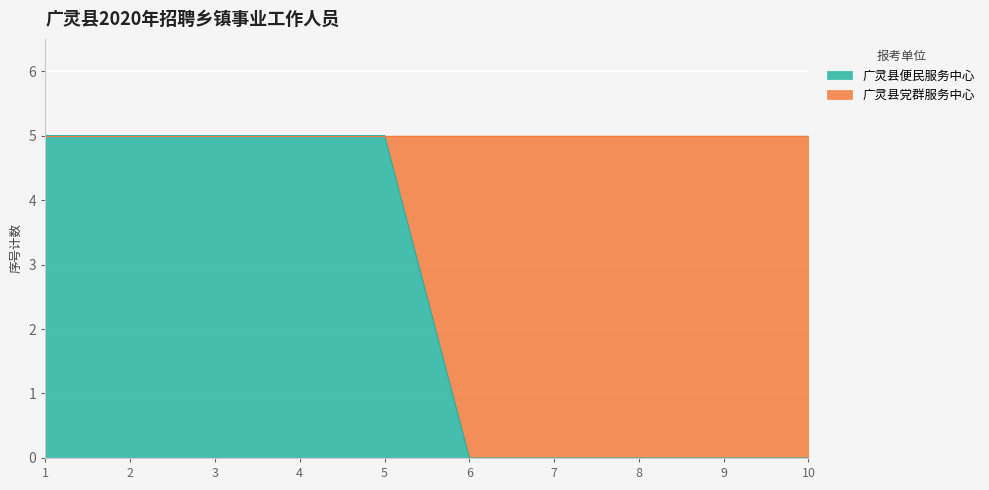

How many values are between 0 and 5?

10